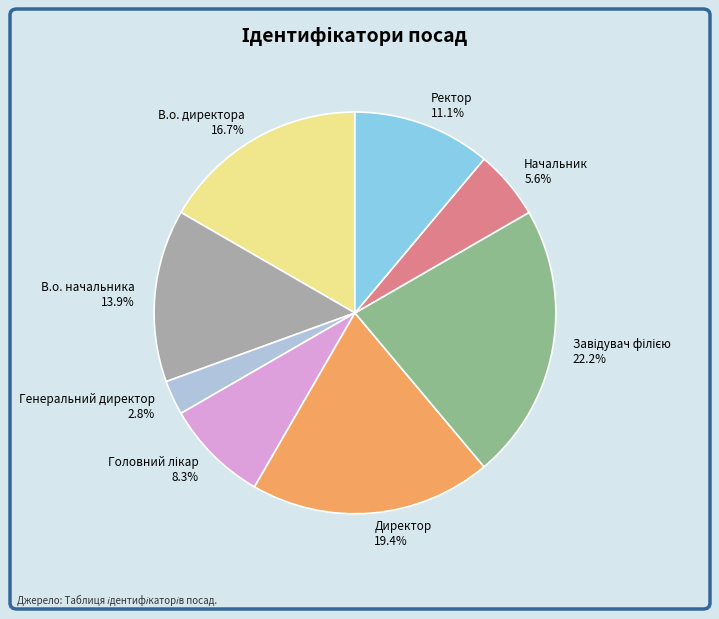

Does Директор account for over 50% of the chart?

No